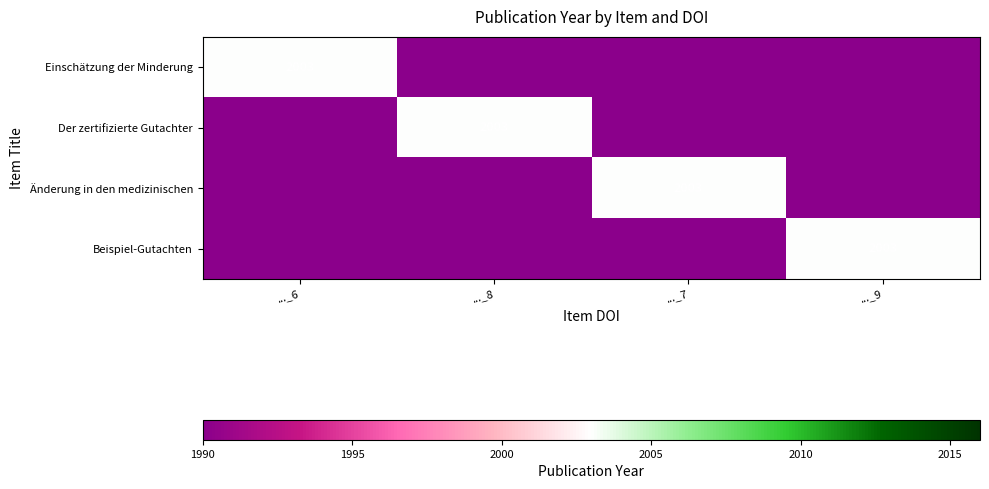

Which label corresponds to the largest value in the chart?

..._6